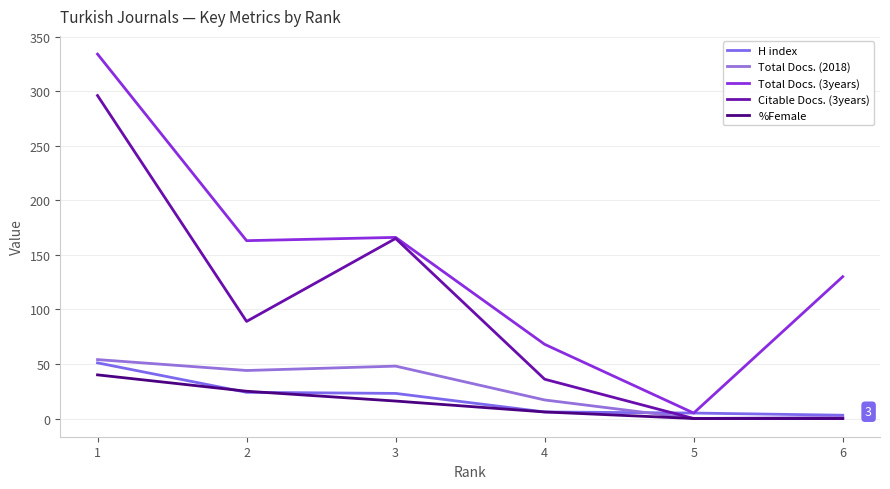

List the series in order of their peak value, highest first.

Total Docs. (3years), Citable Docs. (3years), Total Docs. (2018), H index, %Female